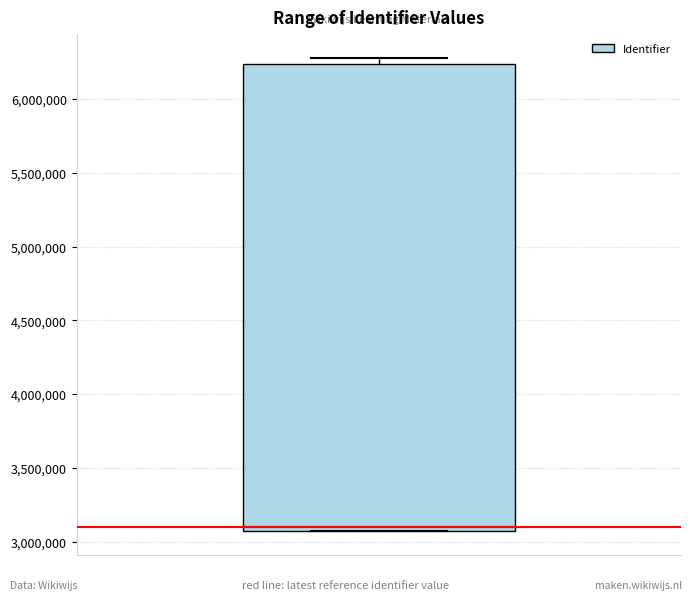

Read this box plot against the y-axis: the position of the median line, the range covered by the box, and the ends of both whiskers. The values are not printed on the chart, so give them approximately, as read against the axis.

median 3100000, box 3050000 to 6250000, whiskers 3050000 to 6300000